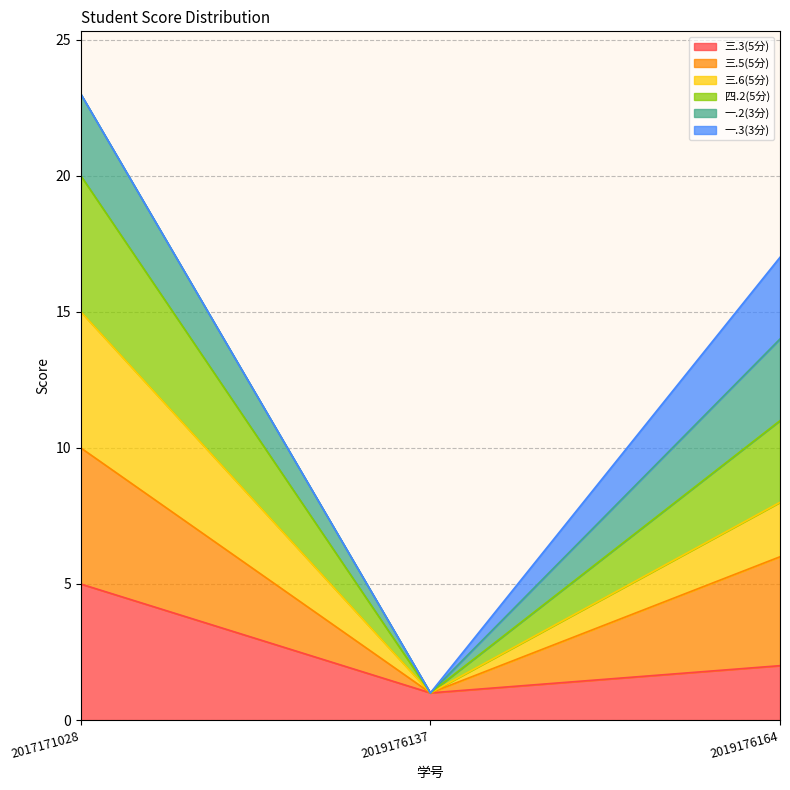

At how many categories does at least one series exceed 22?

1